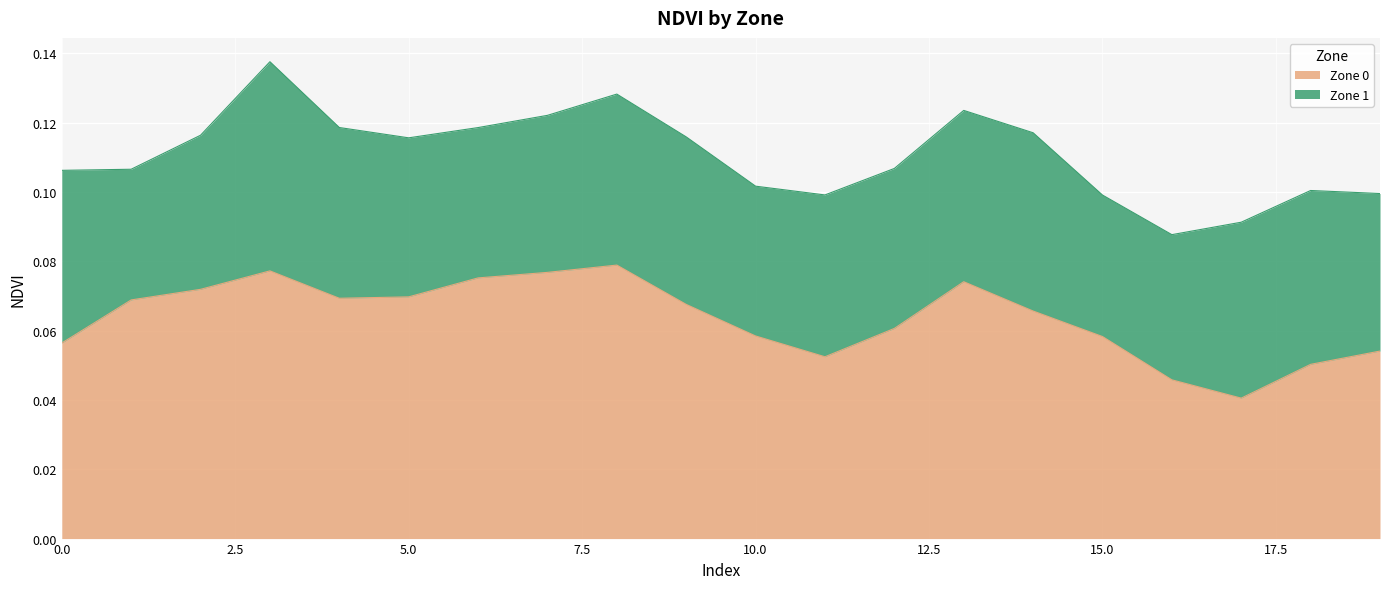

How many lines are shown in the chart?

2